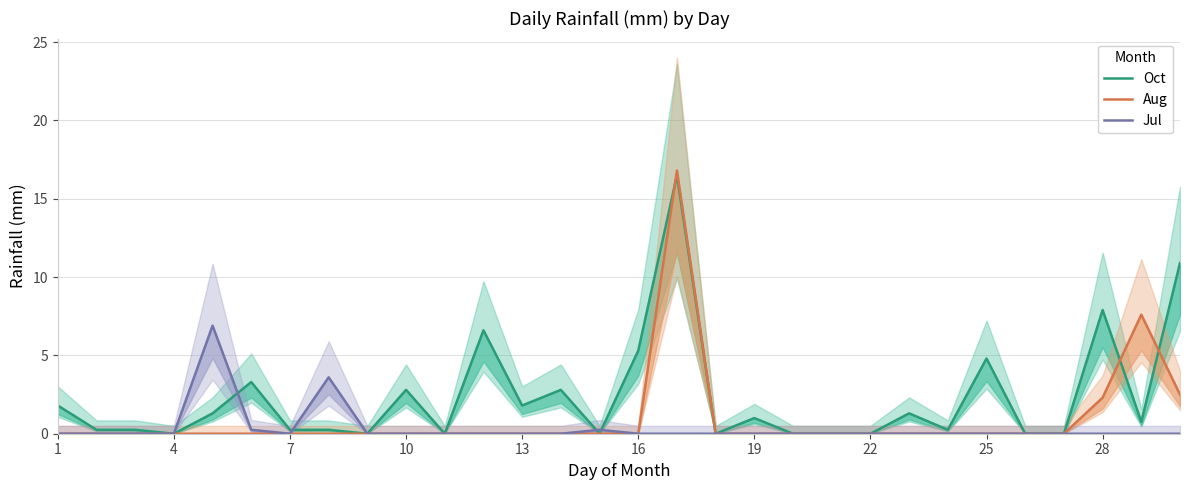

What is the average value of the Aug series?

1.0